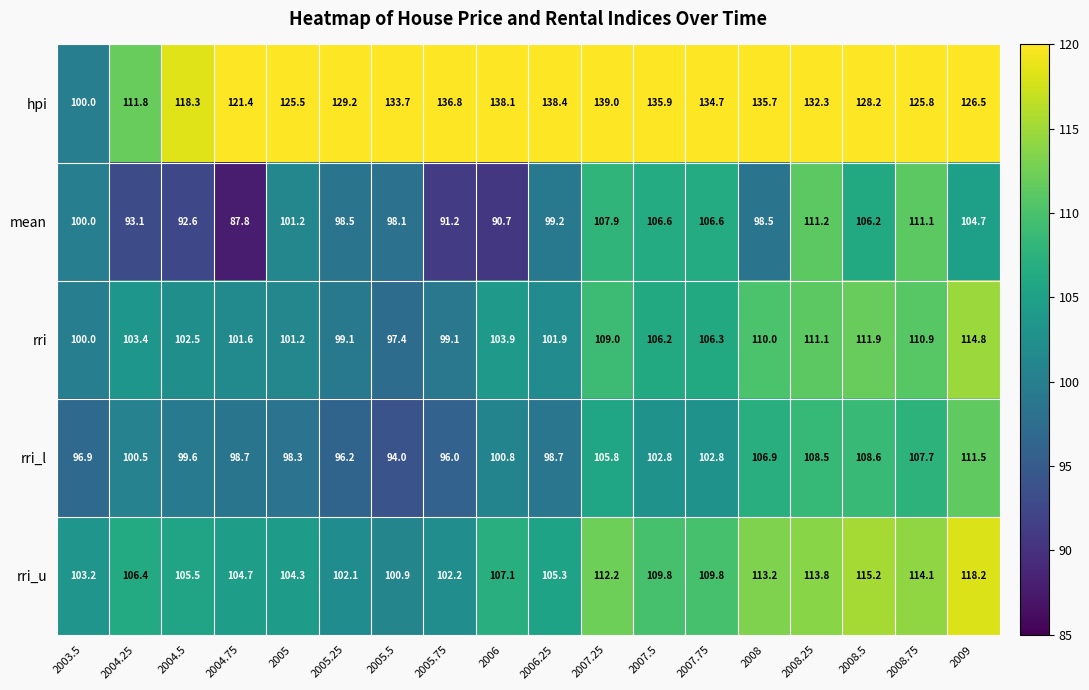

How many categories are shown in the chart?

18